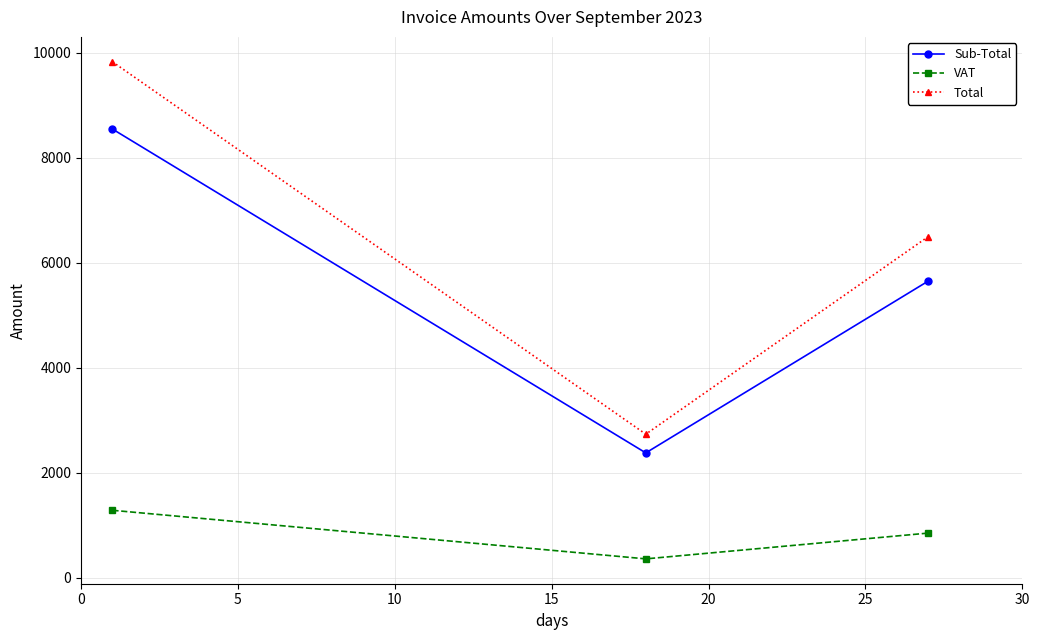

What is the sum of all VAT values?

2486.1